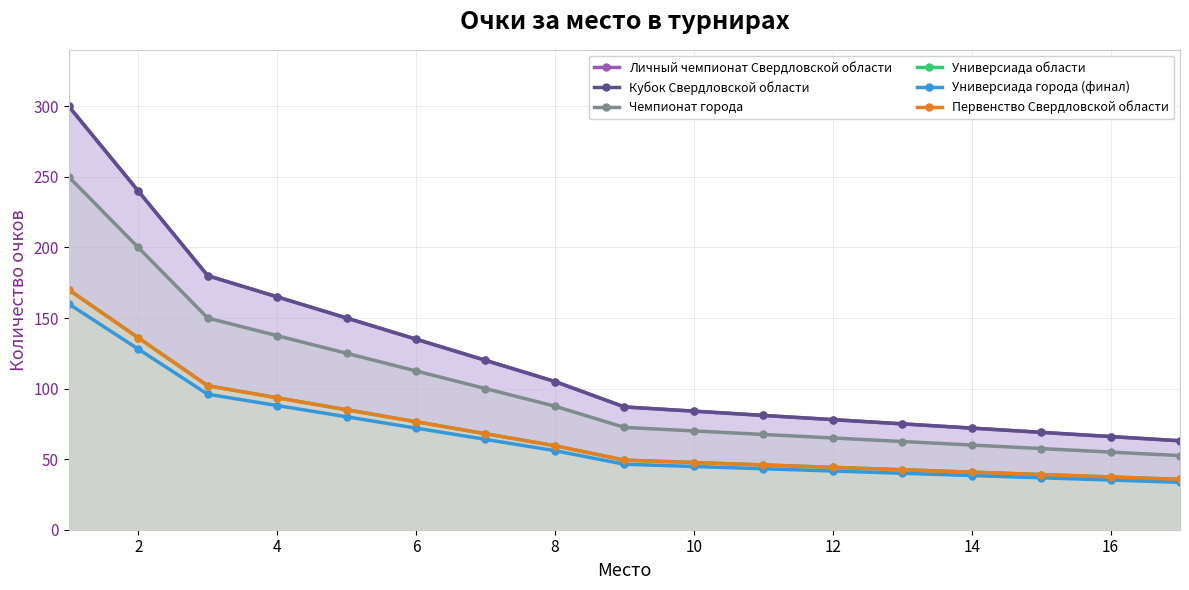

Which series has the widest spread of values?

Личный чемпионат Свердловской области